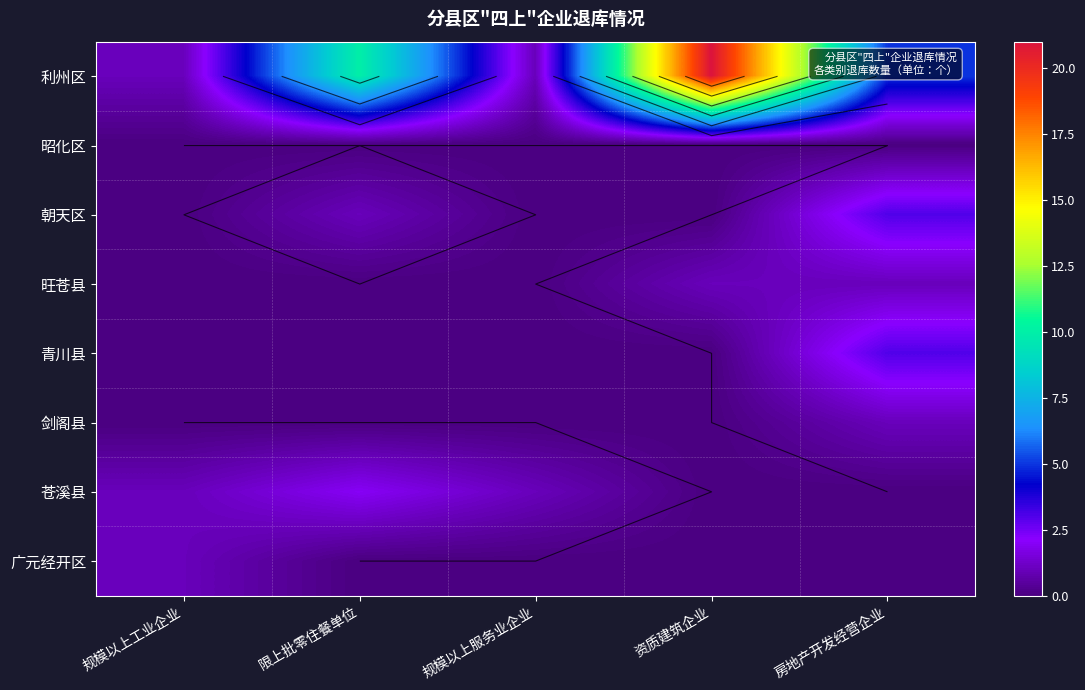

At which label does 青川县 reach its peak?

房地产开发经营企业